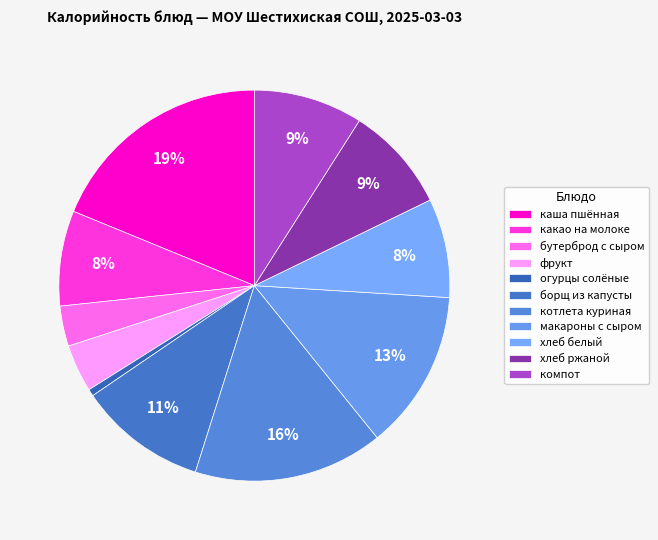

Does огурцы солёные represent more than half of the total?

No